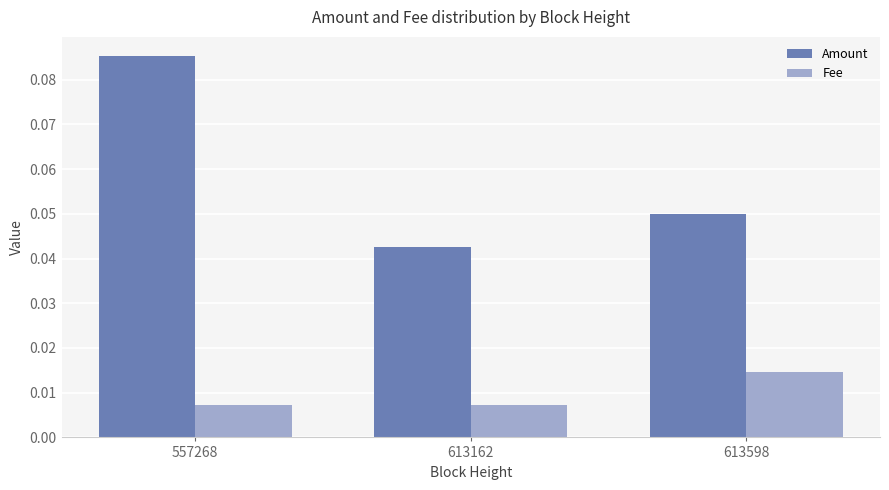

At which category is the sum across all series the highest?

557268